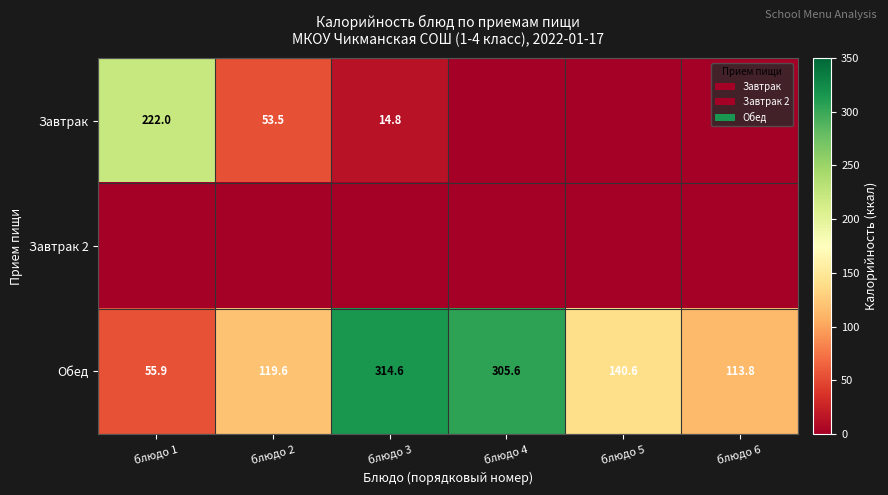

Read the Обед value at блюдо 2.

119.6